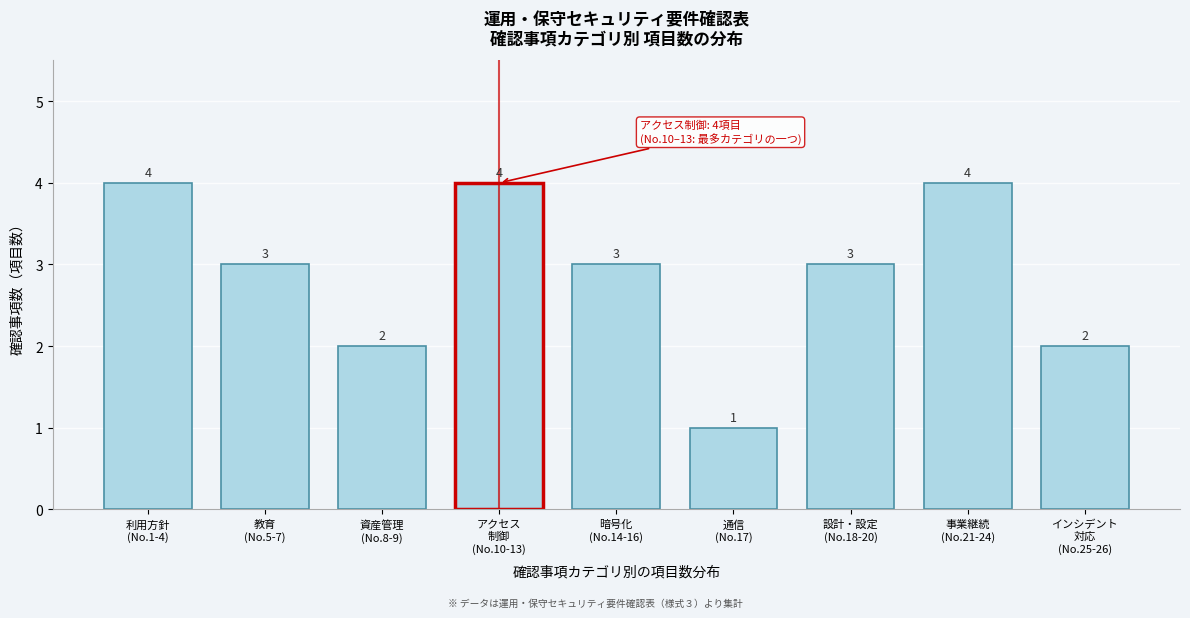

What is the greatest value displayed?

4